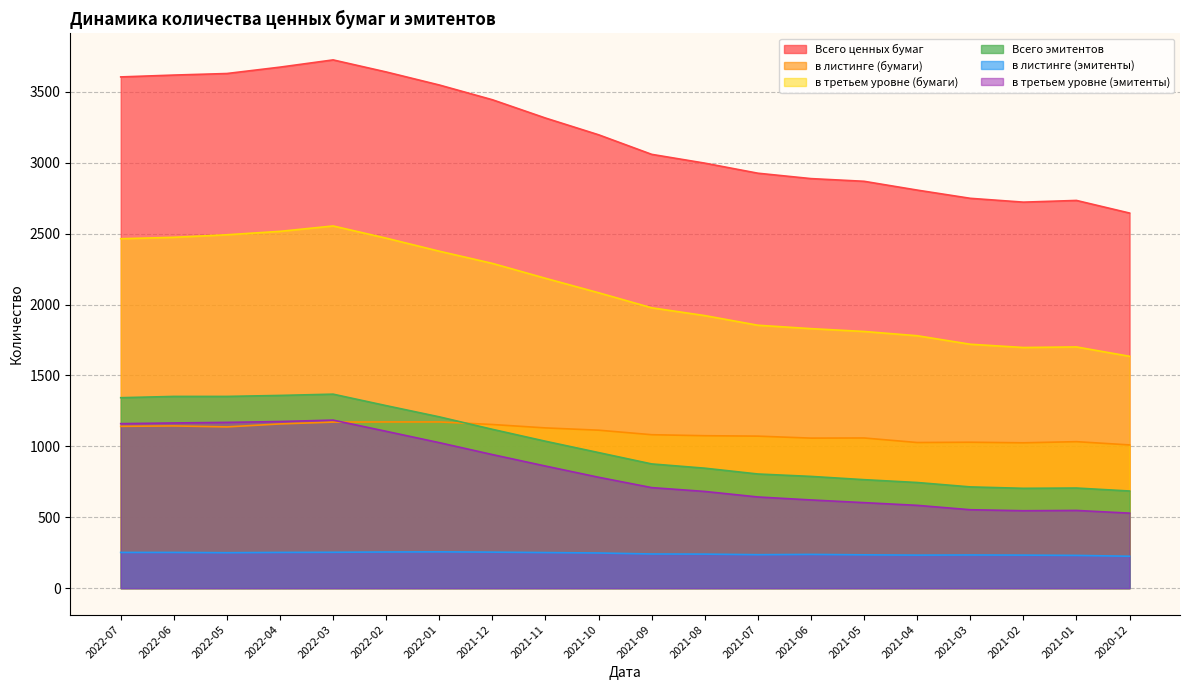

How many values in the Всего ценных бумаг series are below 3197?

10